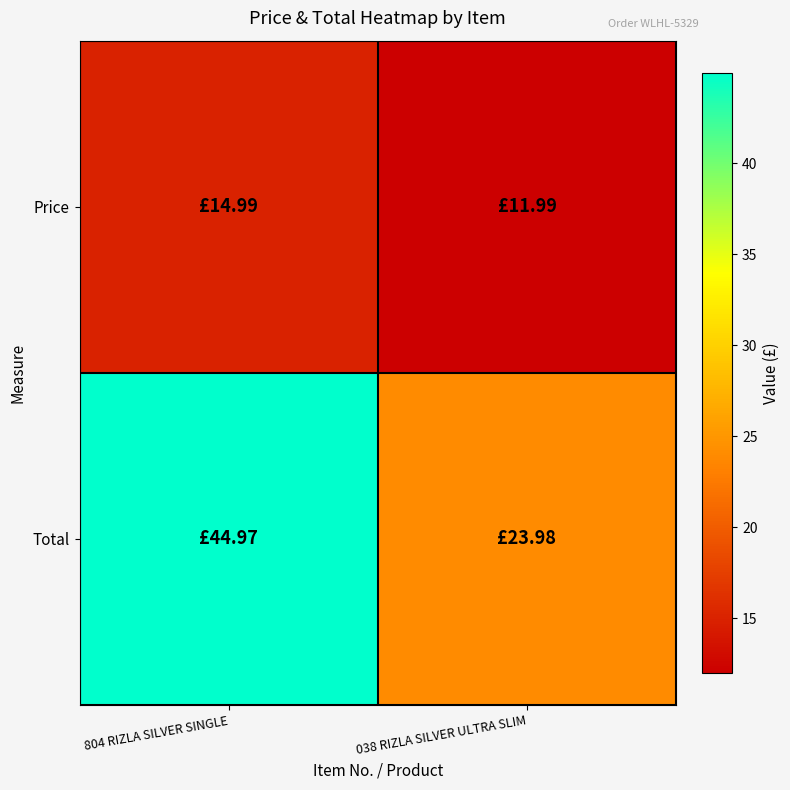

List the series in order of their peak value, highest first.

Total, Price